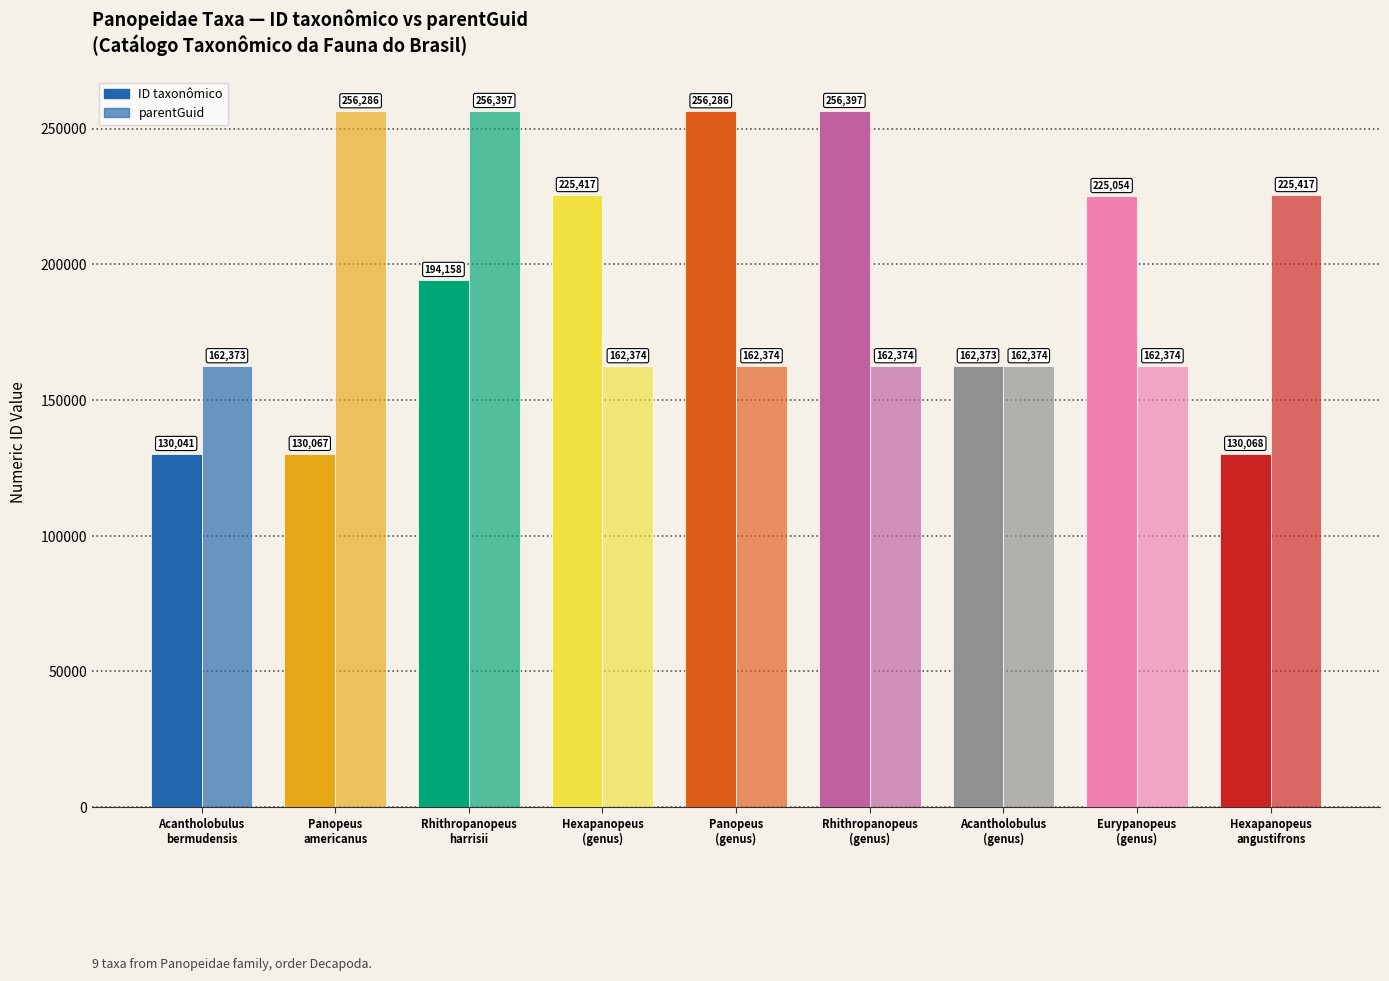

What is the maximum value for parentGuid?

256397